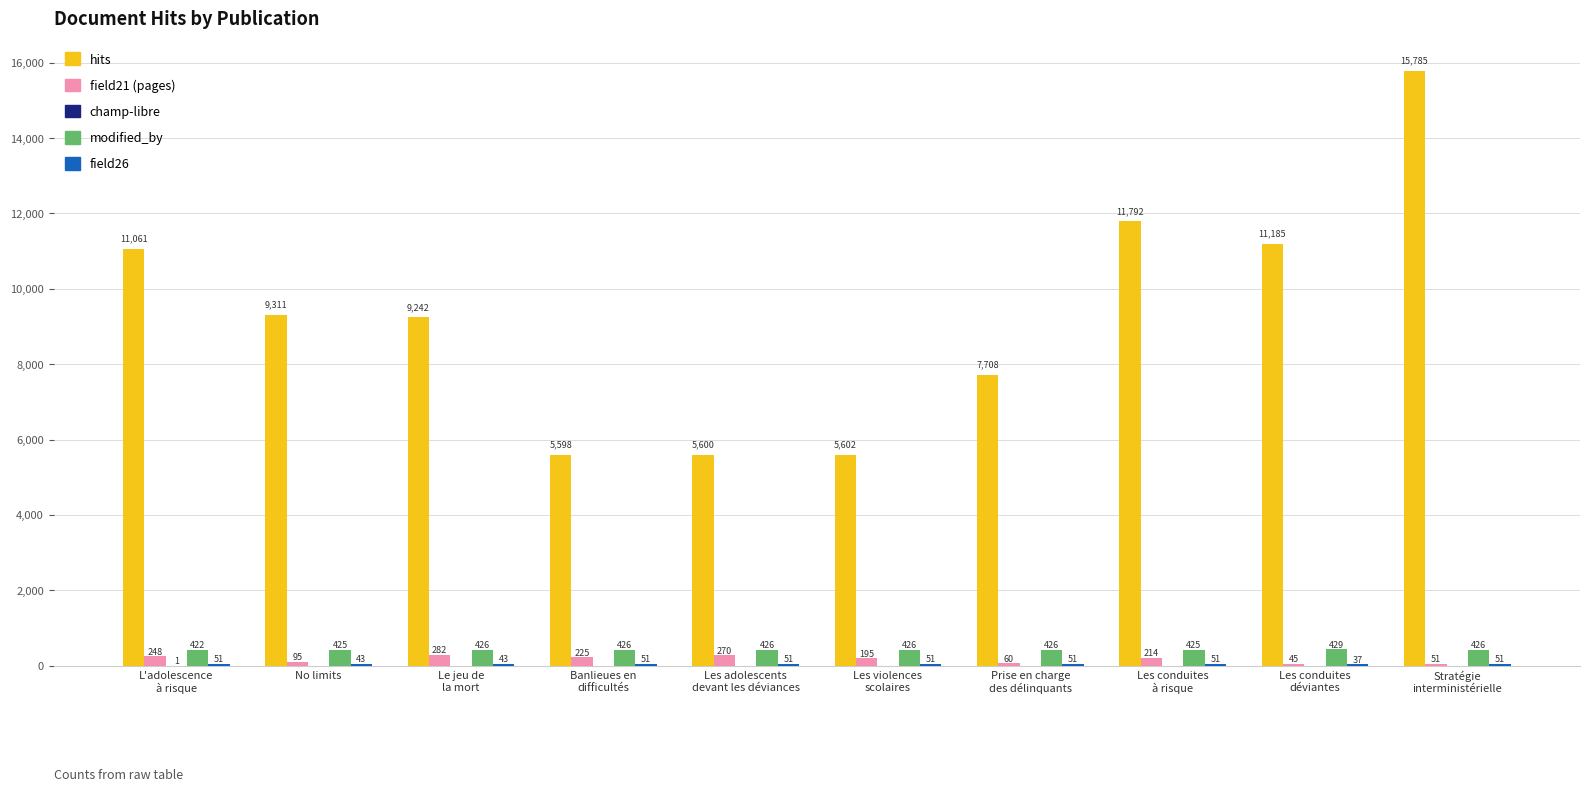

What is the maximum value shown in the chart?

15785